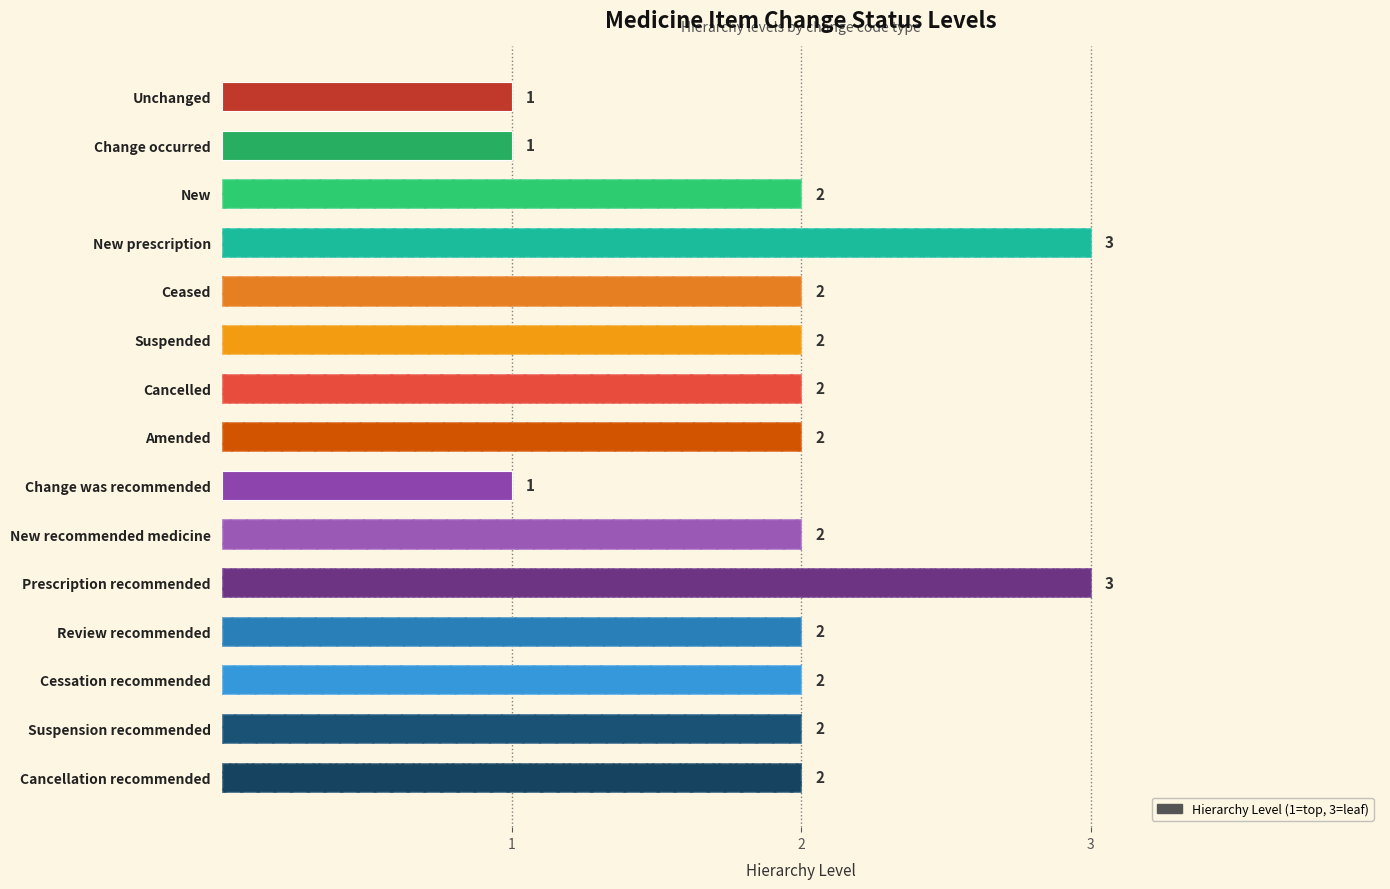

What is the difference between the maximum and minimum values?

2